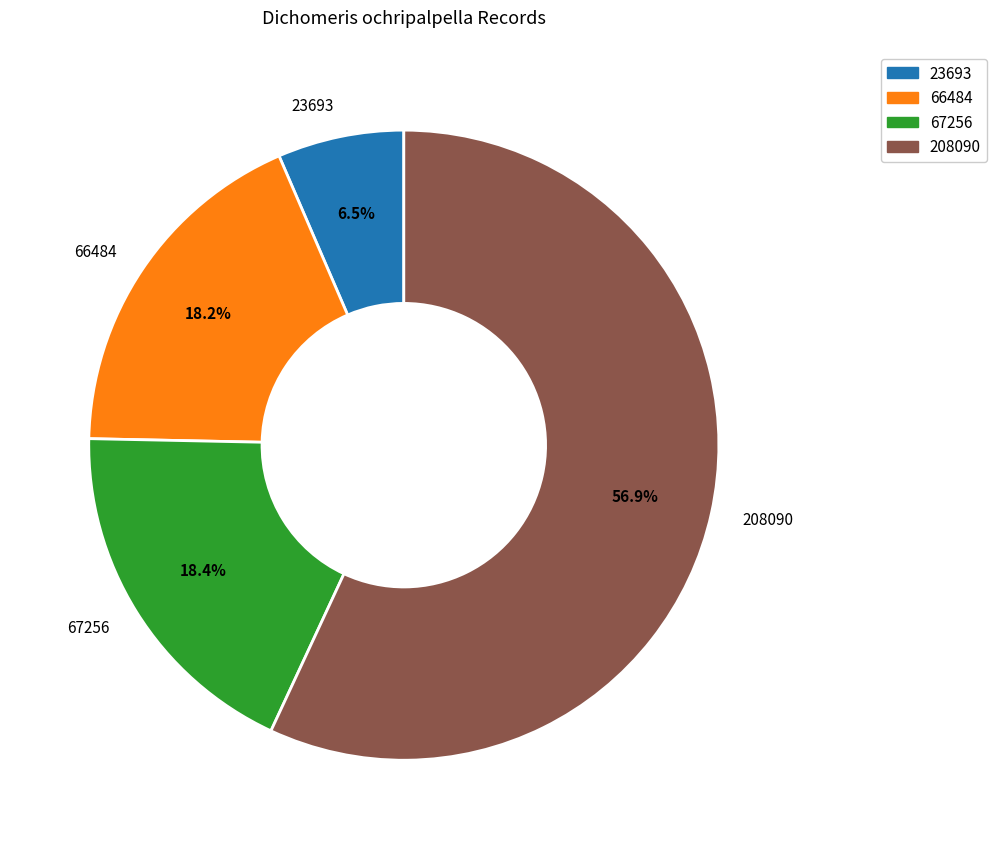

To the nearest percent, what is the difference between the 66484 and 208090 slice percentages?

39%